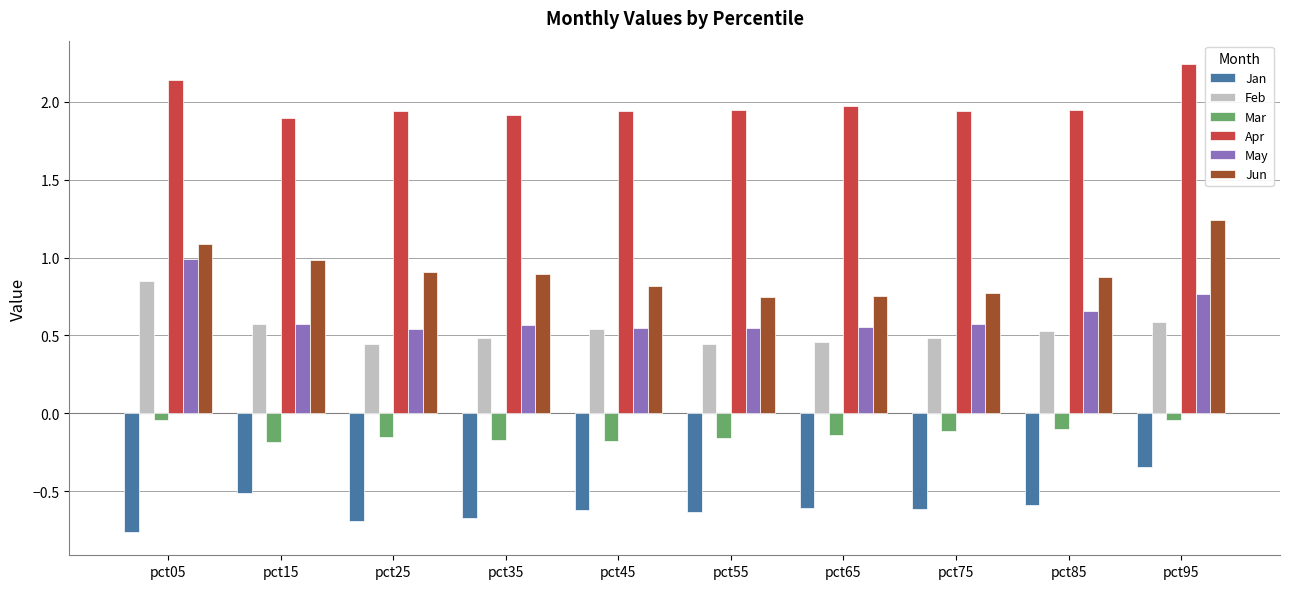

What is the difference between the maximum and second lowest values in the Apr series?

0.3